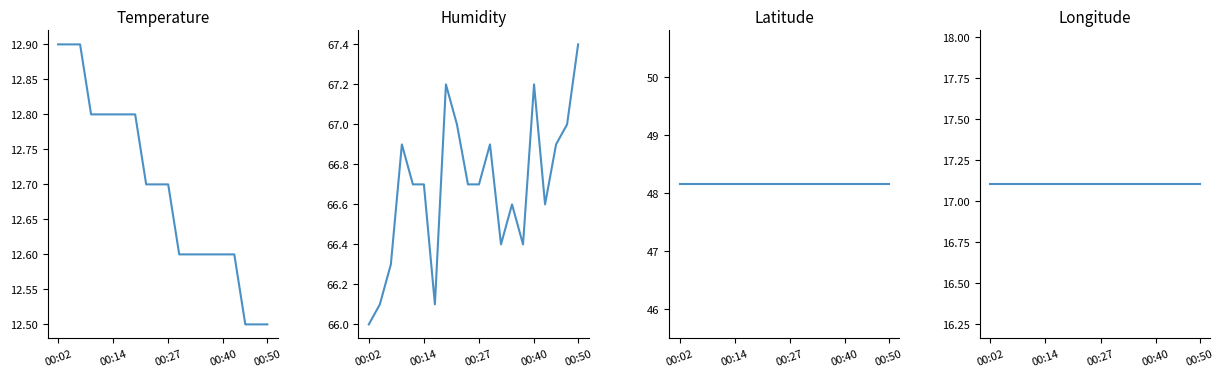

Is the value of lat at 13 greater than the value of temperature at 14?

Yes